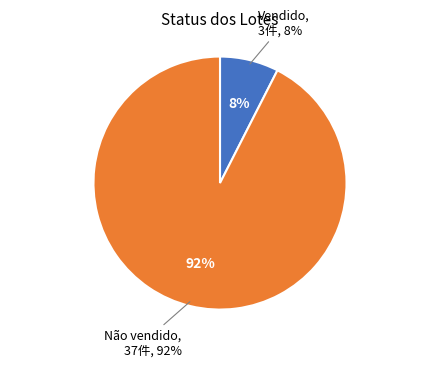

Which slice is the smallest?

Vendido